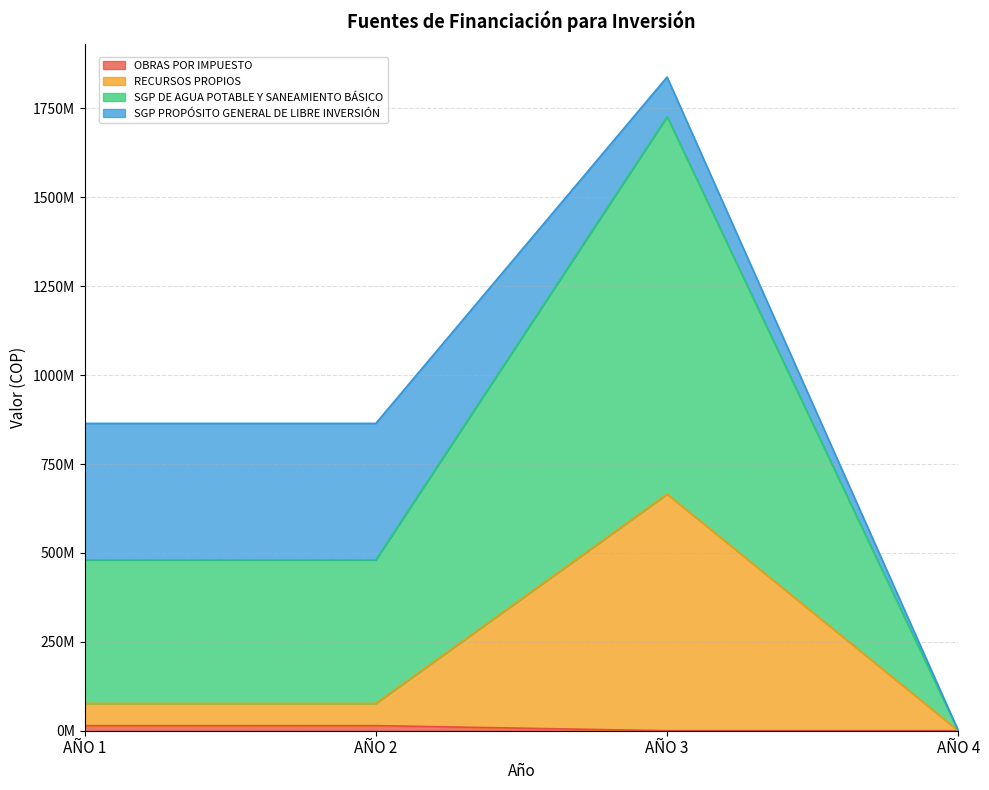

What is the difference between the maximum and minimum values in the RECURSOS PROPIOS series?

665419098